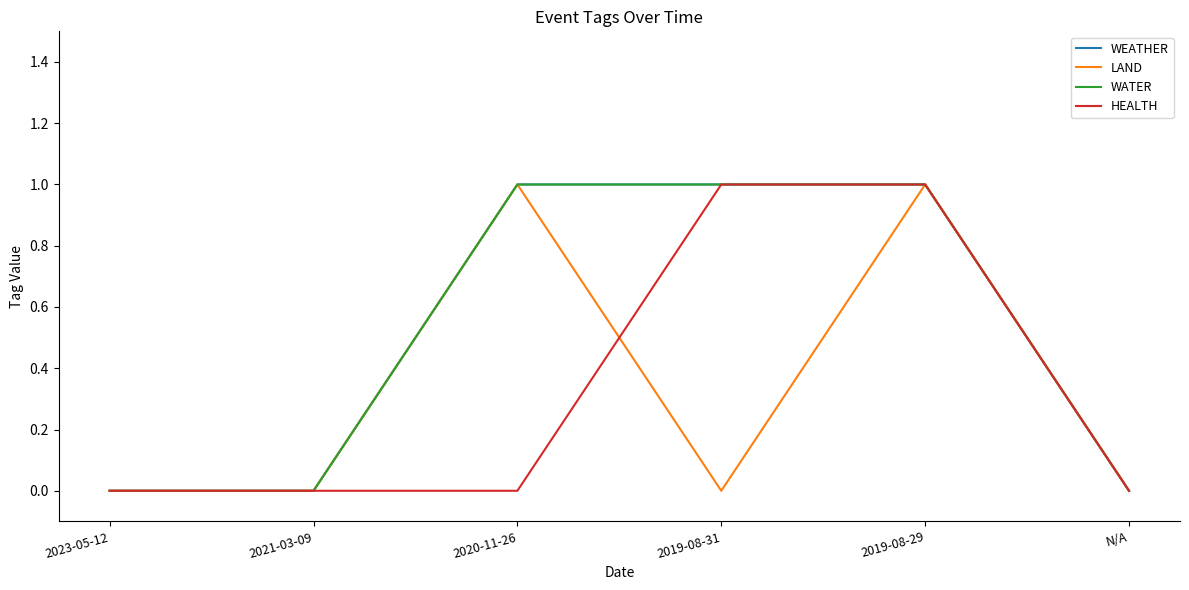

True or false: HEALTH and WATER intersect in this chart.

False